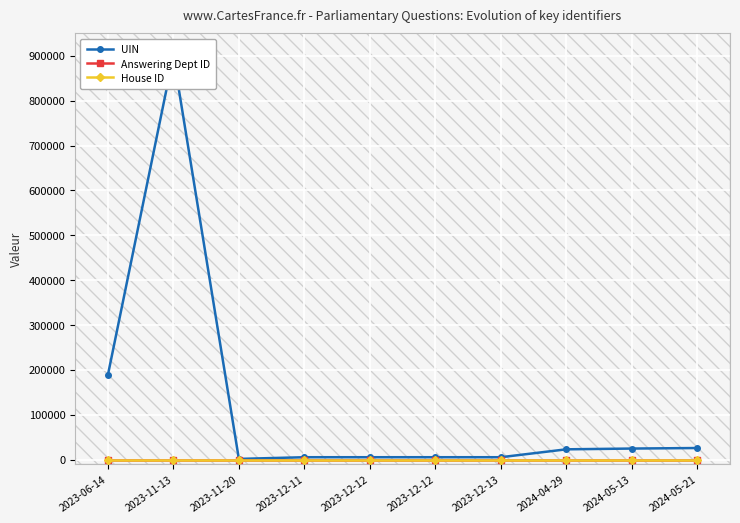

True or false: Answering Dept ID and UIN intersect in this chart.

False